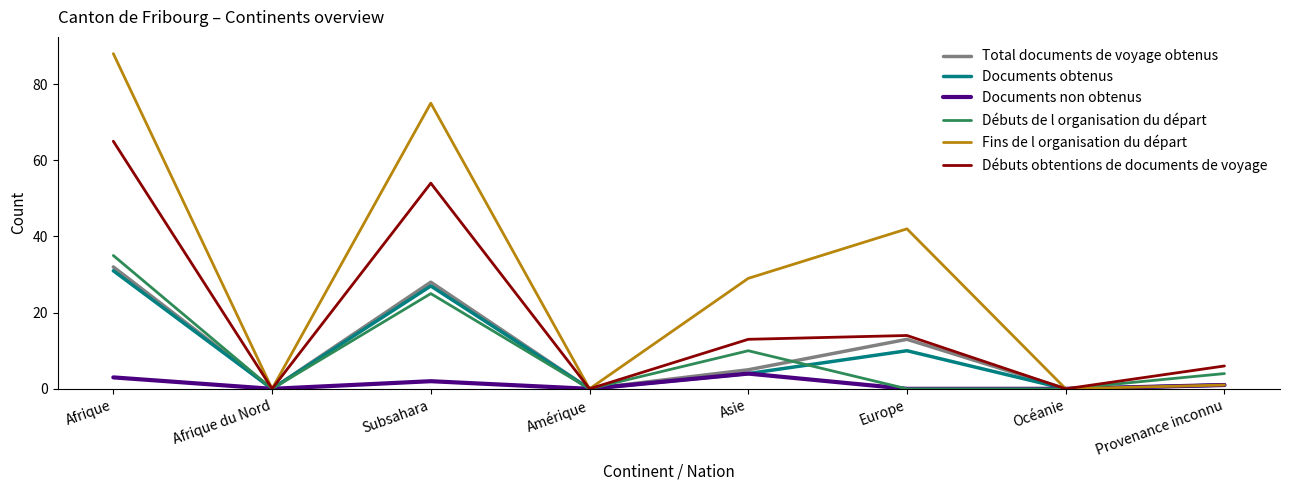

Is it true that Documents obtenus equals 0 at Afrique du Nord?

True